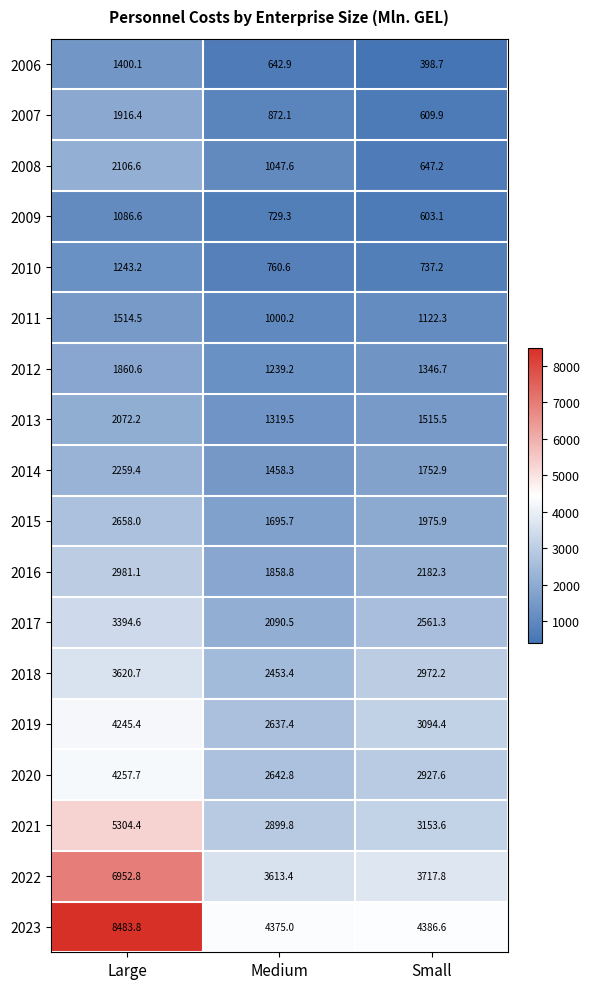

What is the difference between the 2022 values at Small and Medium?

104.4